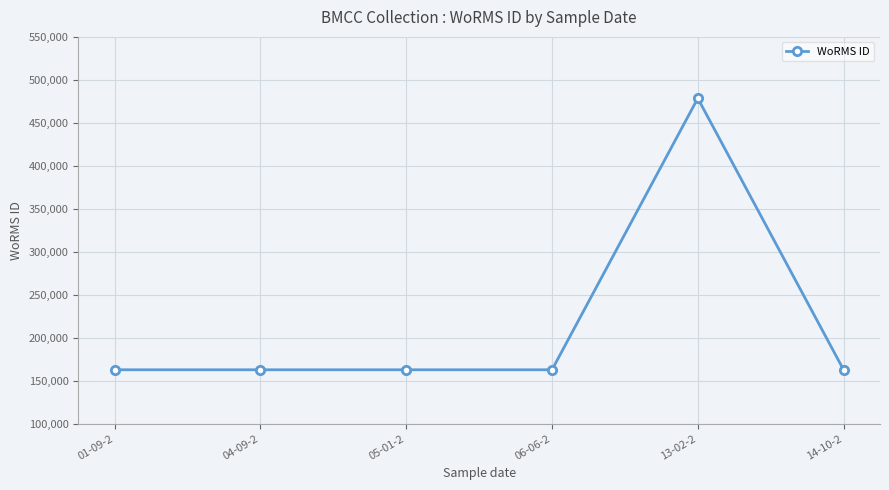

What is the ratio of the value at 14-10-2 to the value at 01-09-2?

1.0